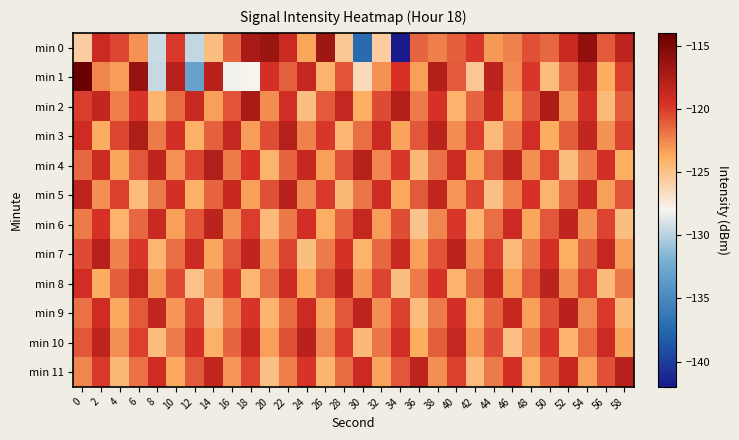

What is the minimum value shown in the chart?

-142.2